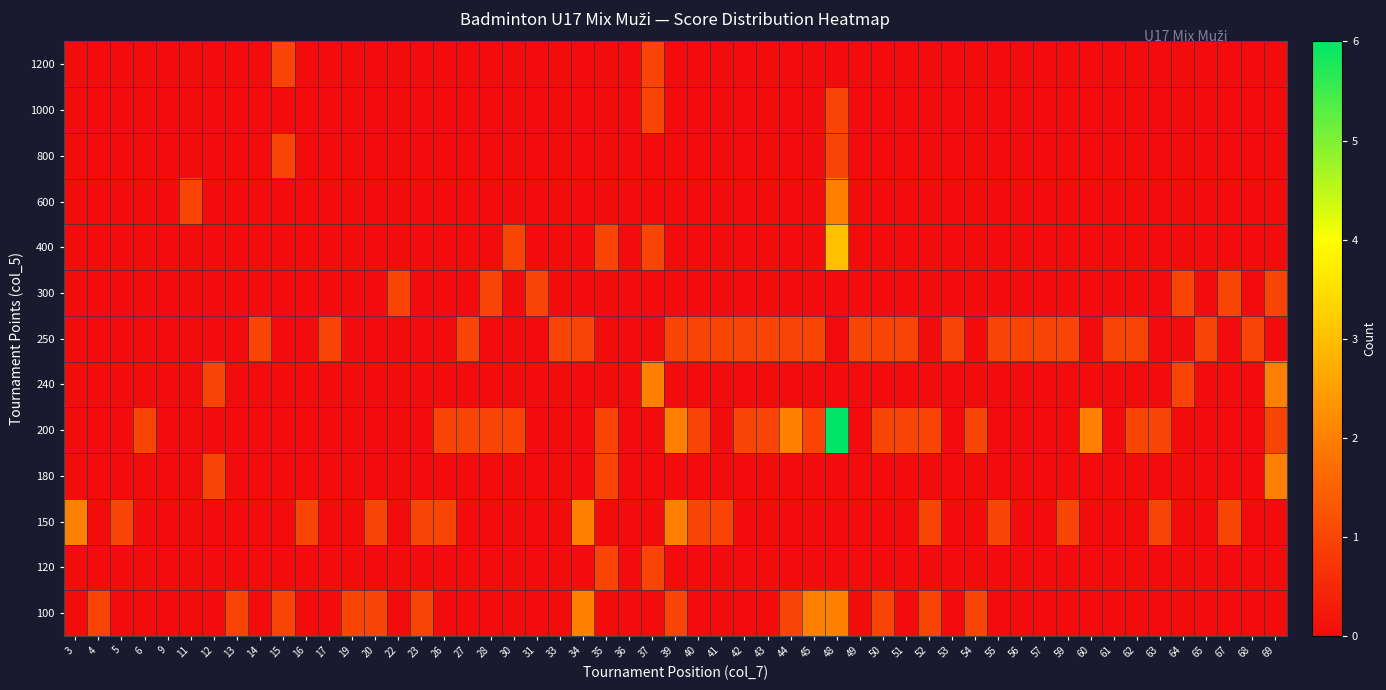

What is the maximum value for 1000?

1